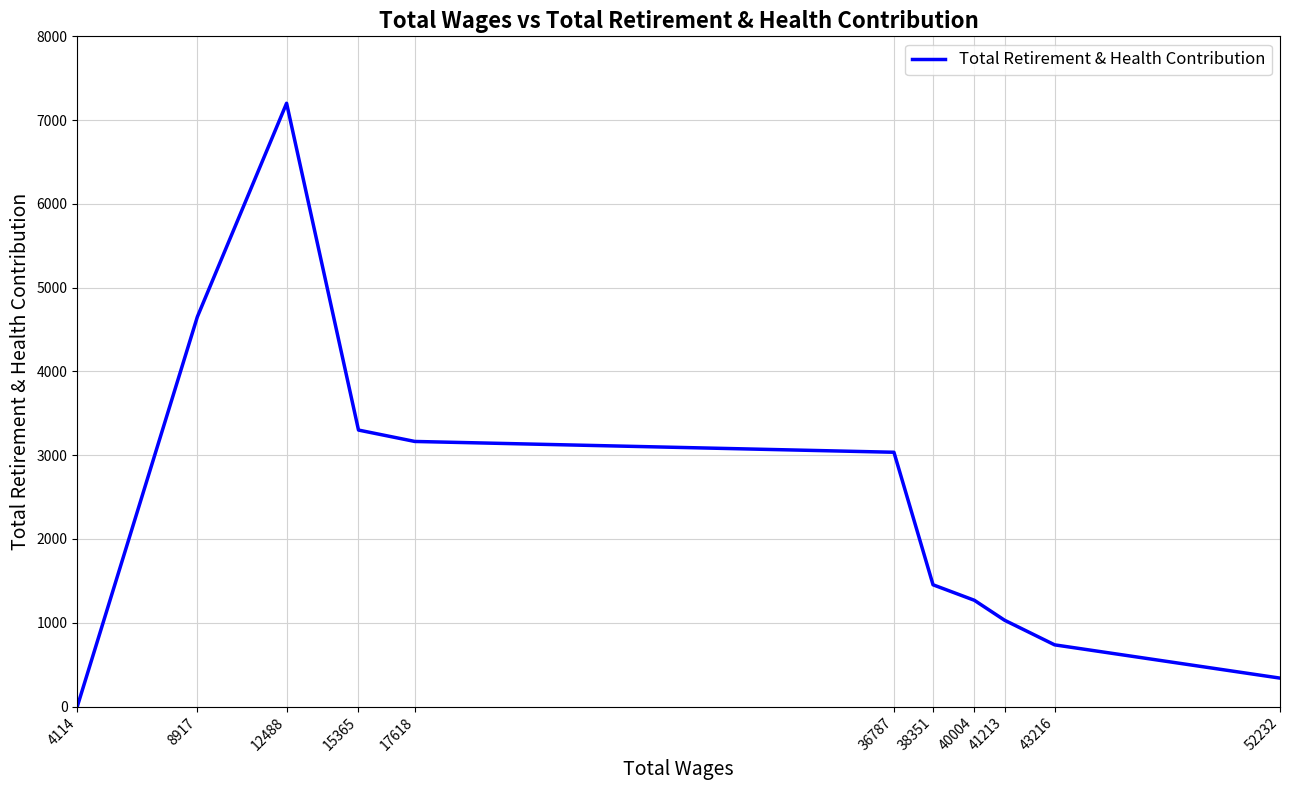

List the labels in order of value, largest first.

12488, 8917, 15365, 17618, 36787, 38351, 40004, 41213, 43216, 52232, 4114